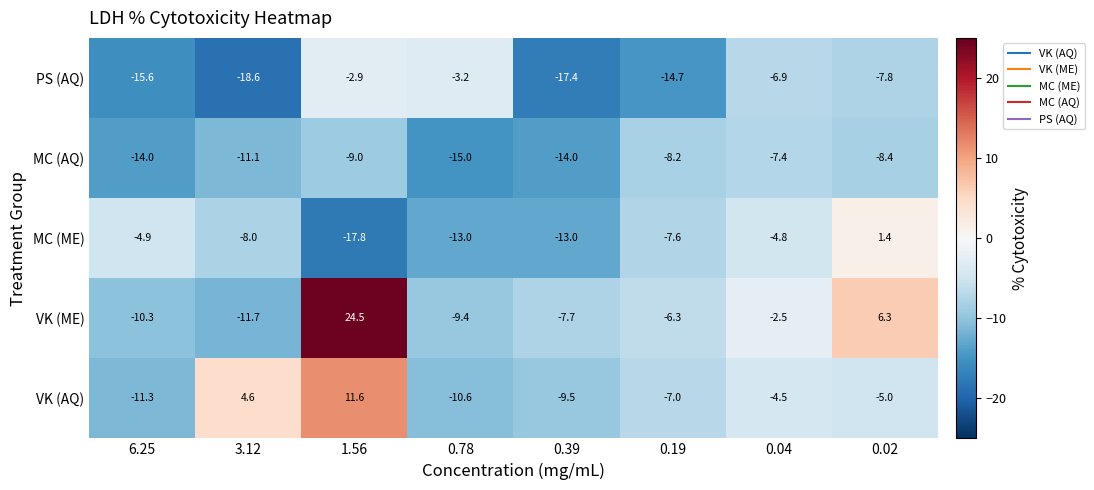

Which series has the largest range (max minus min)?

VK (ME)